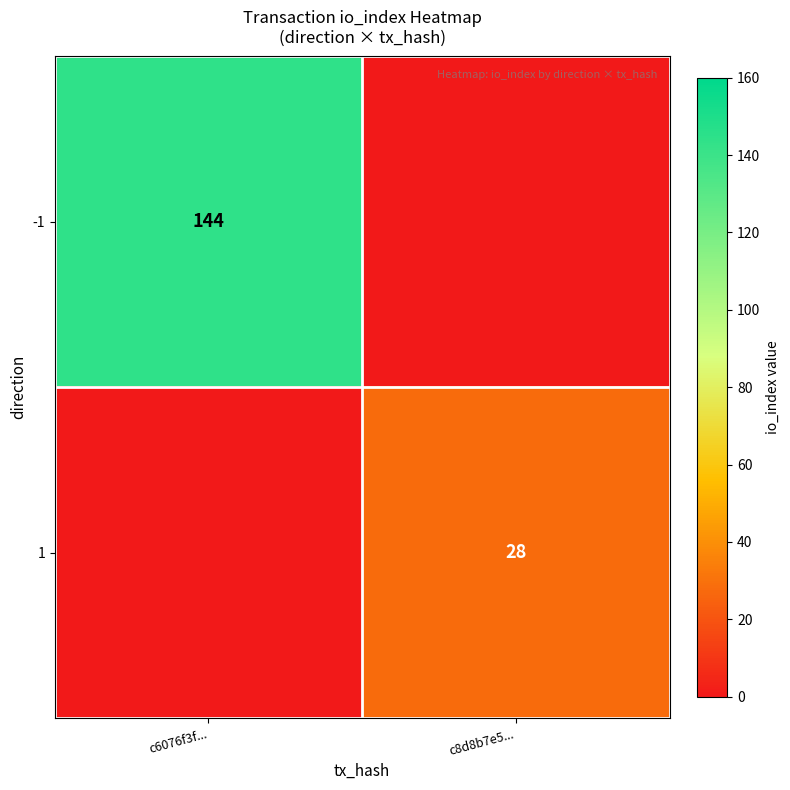

What is the difference between the highest and lowest values at c8d8b7e5...?

28